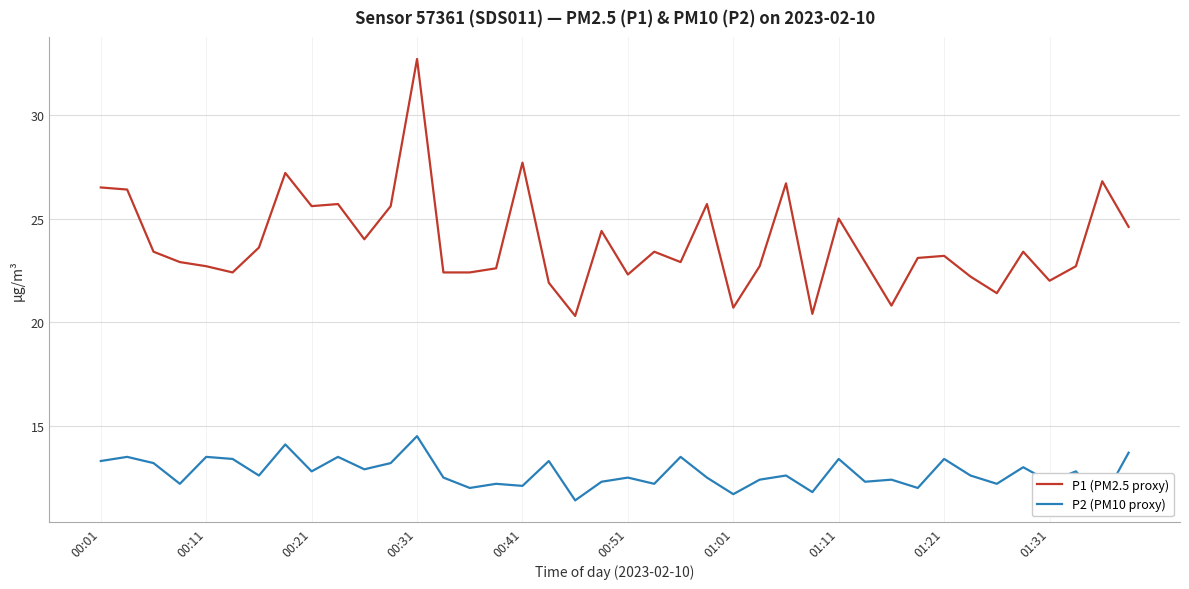

At which label does P1 (PM2.5 proxy) reach its peak?

00:31